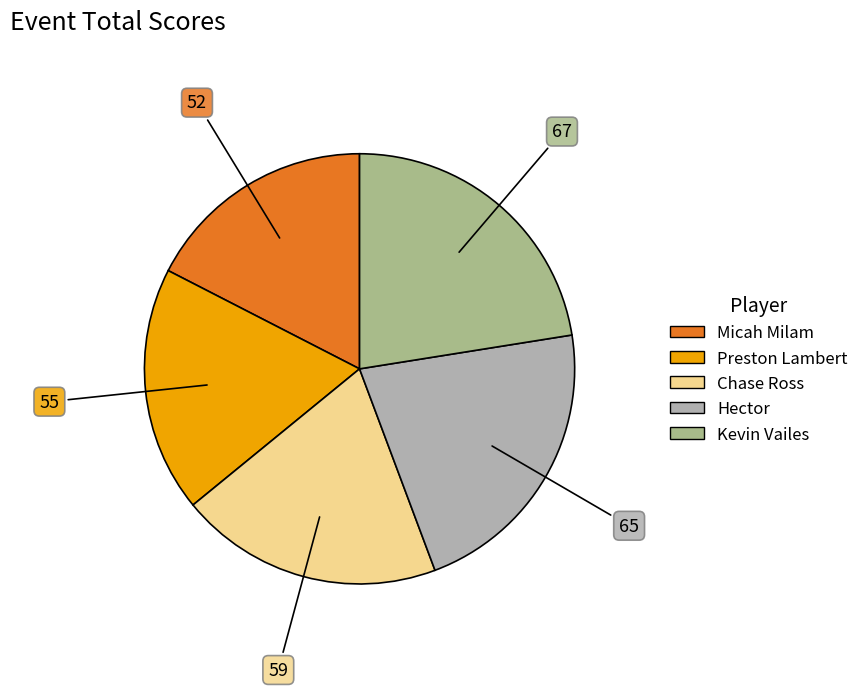

Does Kevin Vailes represent more than half of the total?

No